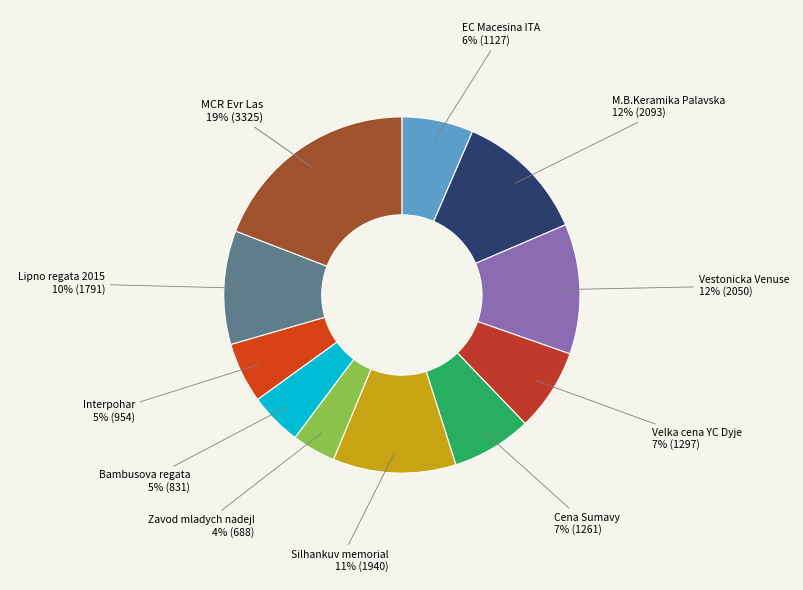

To the nearest percent, what percentage of the pie is Silhankuv memorial?

11%